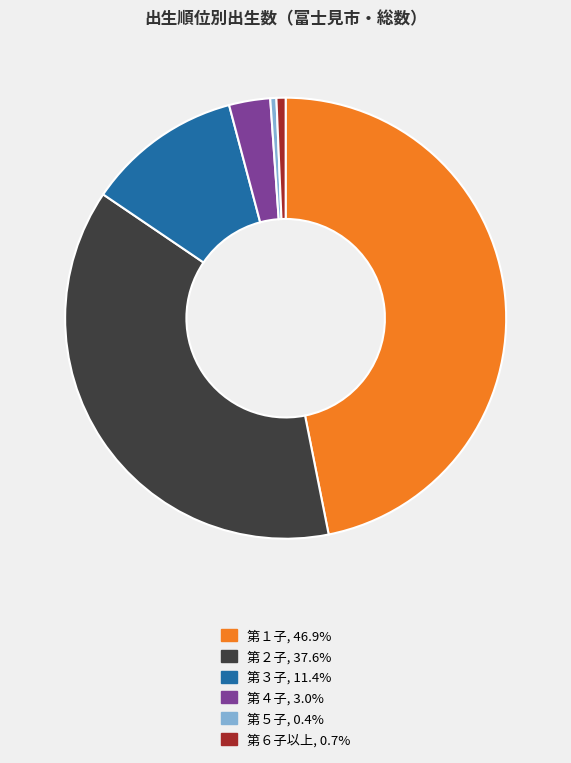

How many segments does this pie chart have?

6